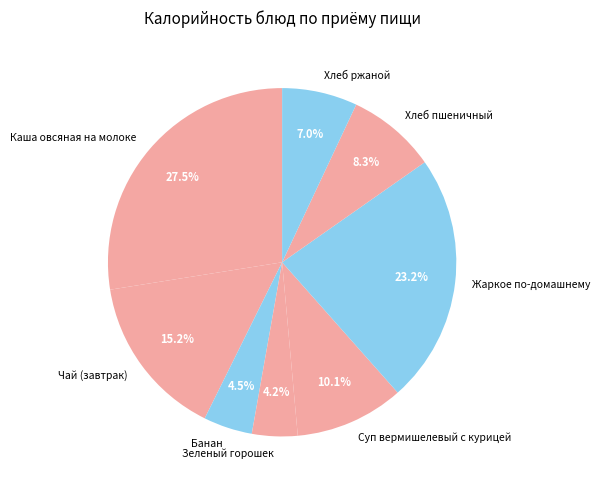

To the nearest percent, what portion does Чай (завтрак) represent?

15%